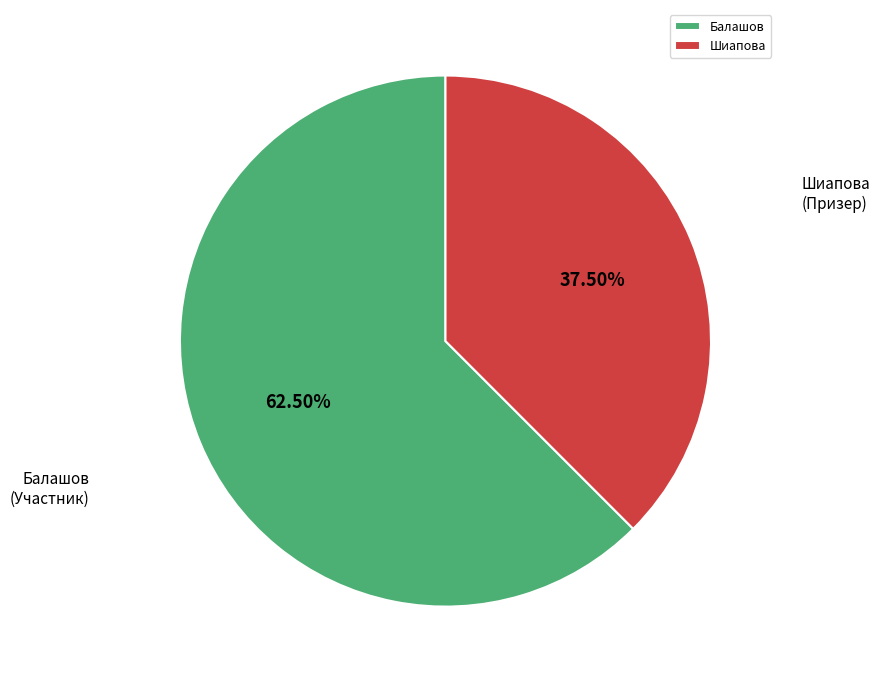

Which slice is the smallest?

Шиапова